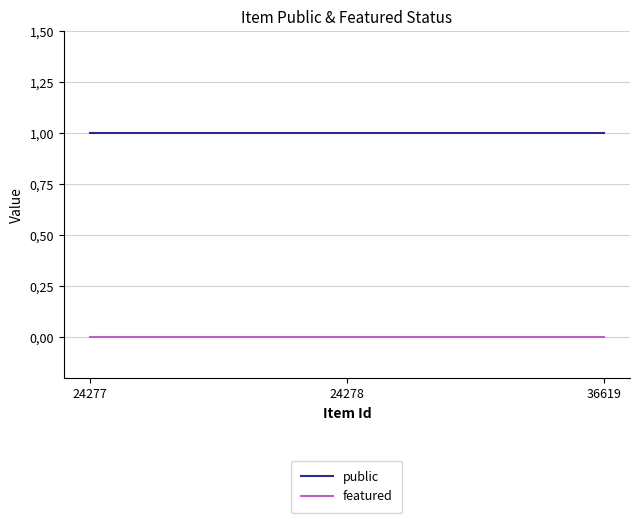

Rank the series by their maximum value, from highest to lowest.

public, featured